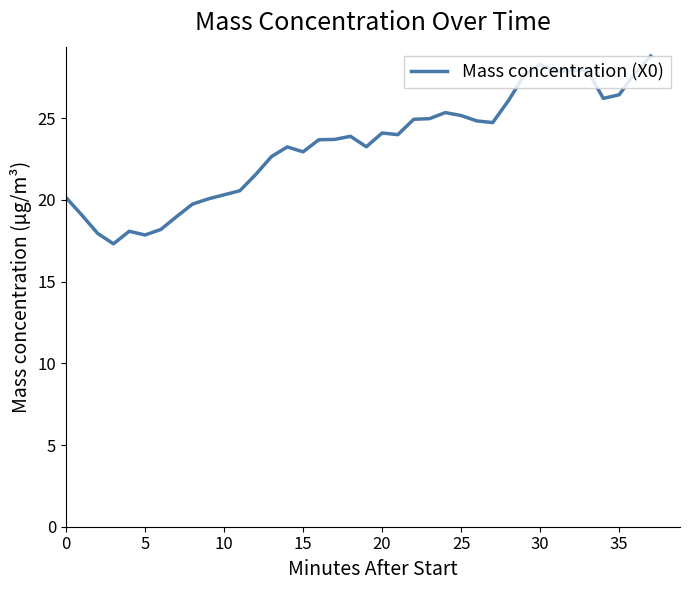

What is the minimum value shown in the chart?

17.3